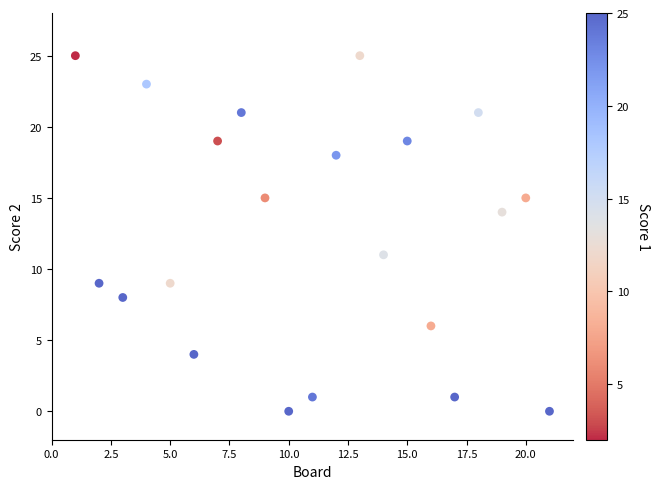

What Y value in the scatter plot is closest to 12?

11